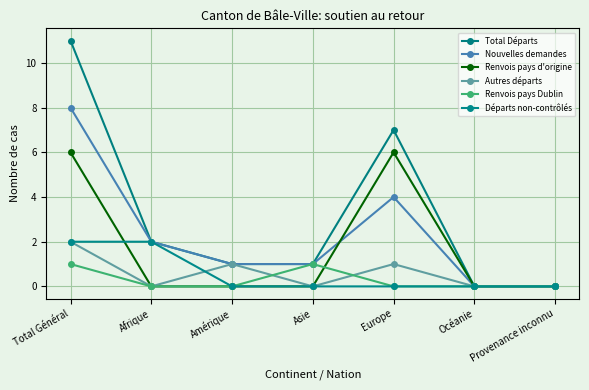

Is the value of Nouvelles demandes at Asie greater than the value of Total Départs at Asie?

No